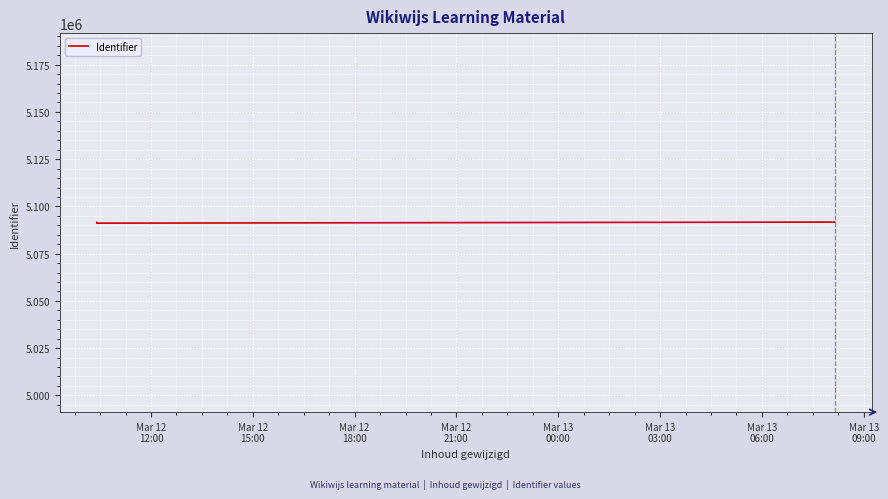

Reading left to right, what are all the values shown in this chart?

5091423	5091487	5091475	5091476	5091145	5091706